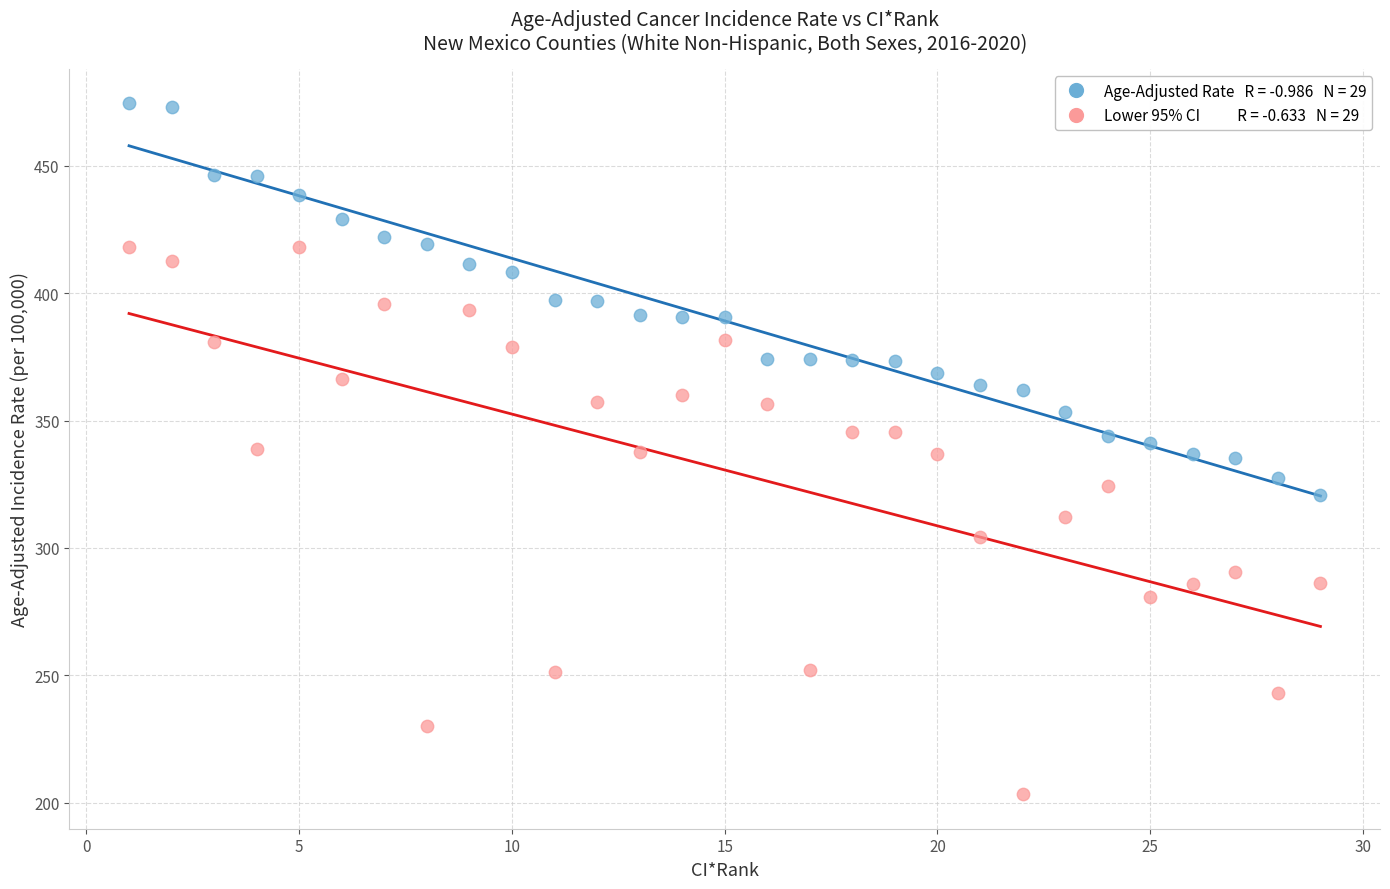

Across all data points, what is the range of Y values (max minus min)?

271.2